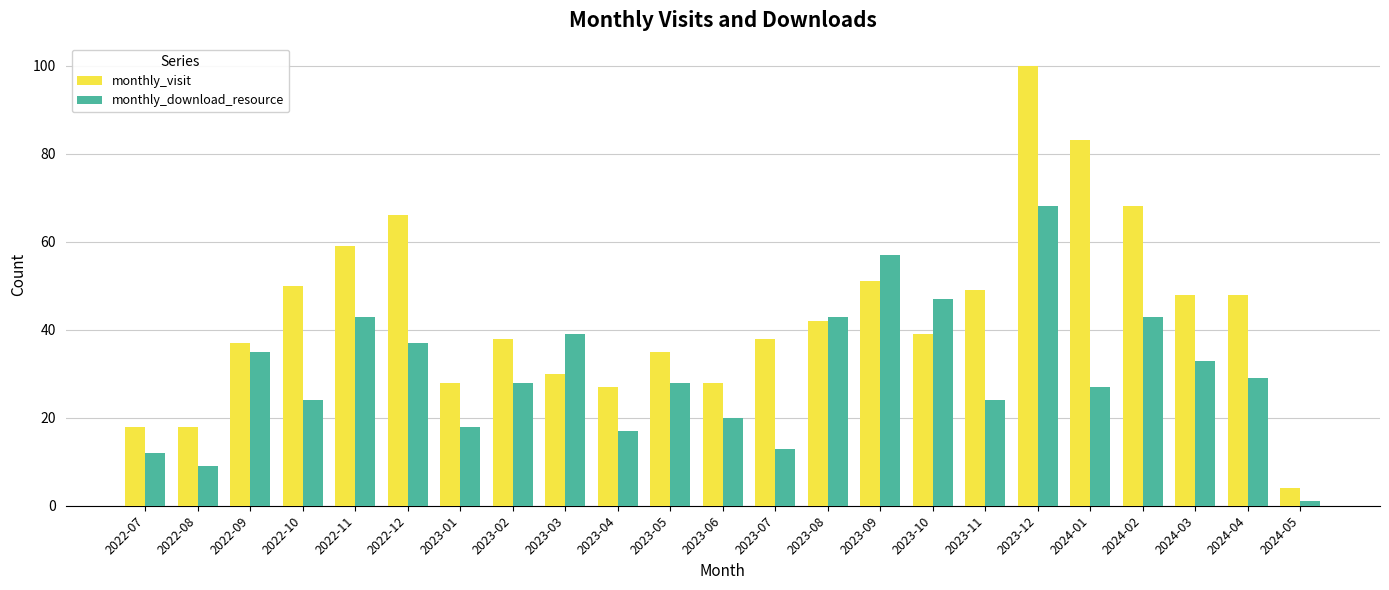

How many data points in monthly_visit are less than 39?

11